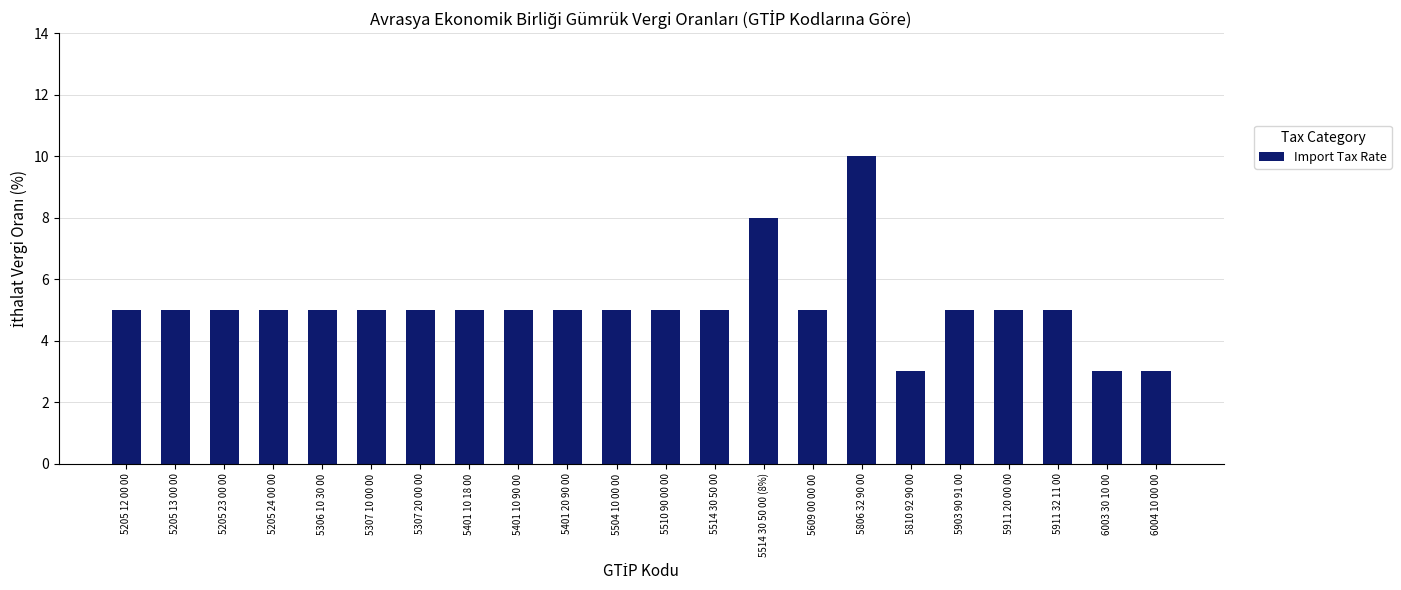

What is the change in value from 5510 90 00 00 to 6004 10 00 00?

-2